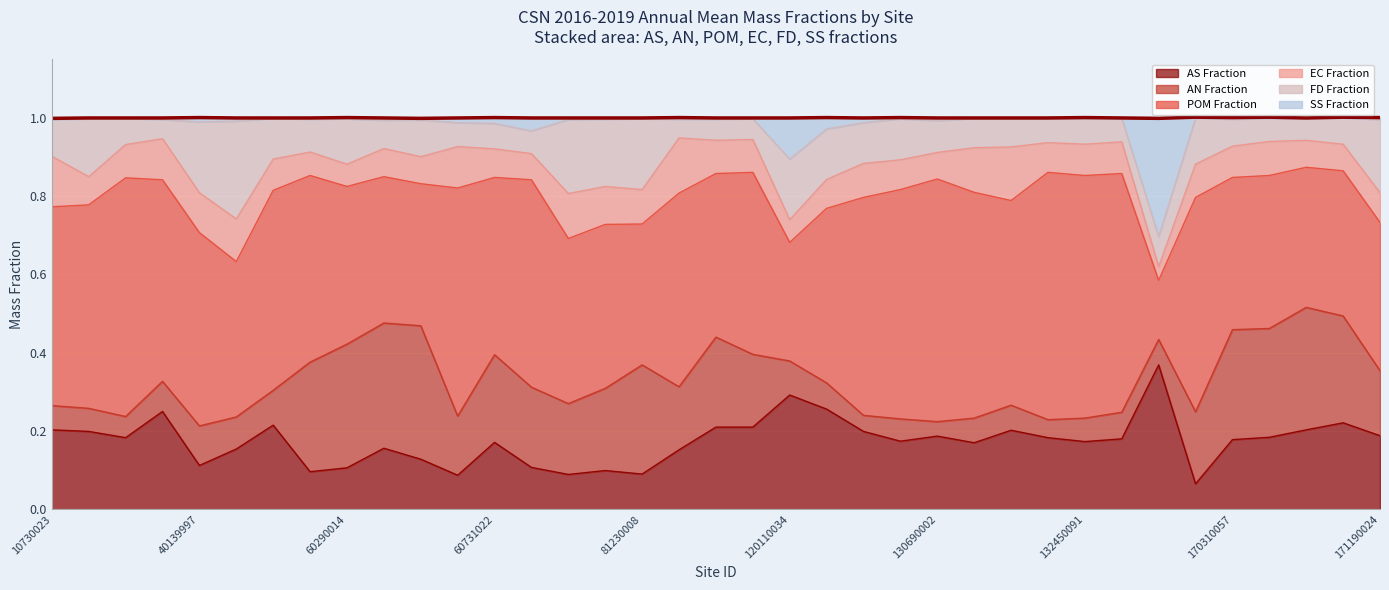

How many interior local valleys does the EC Fraction series have?

12